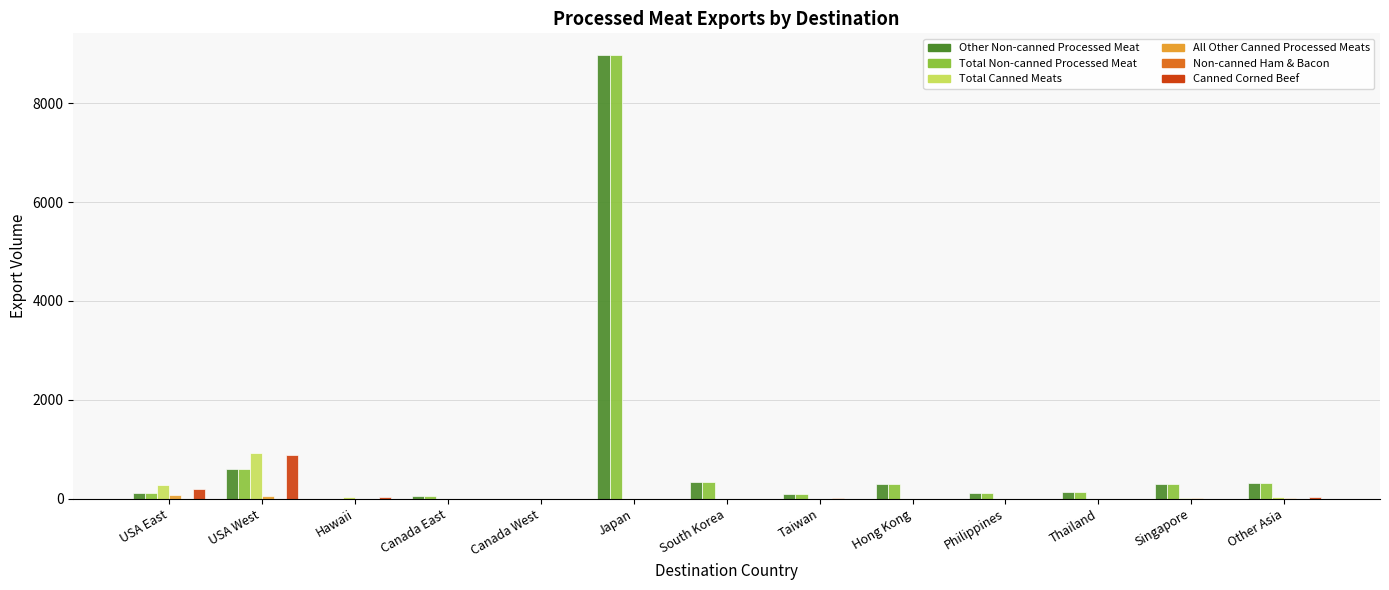

What is the spread (max minus min) of values at USA West?

923.9